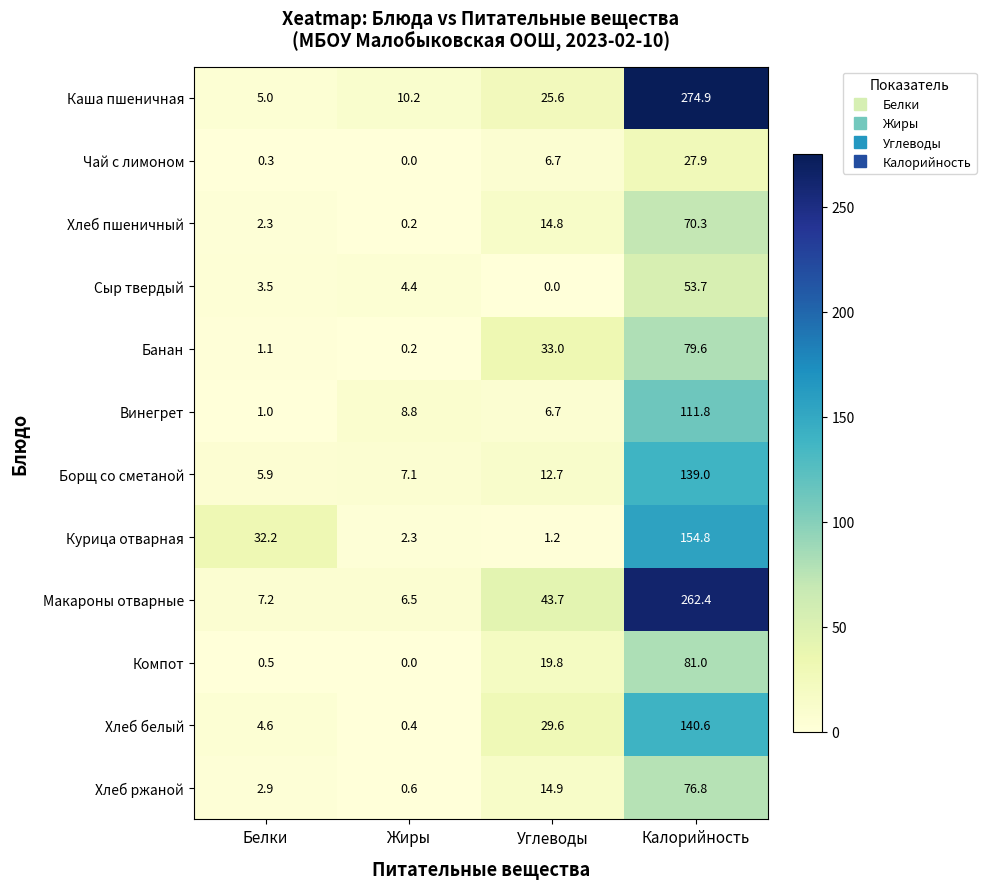

What is the difference between the highest and lowest values at Белки?

31.9